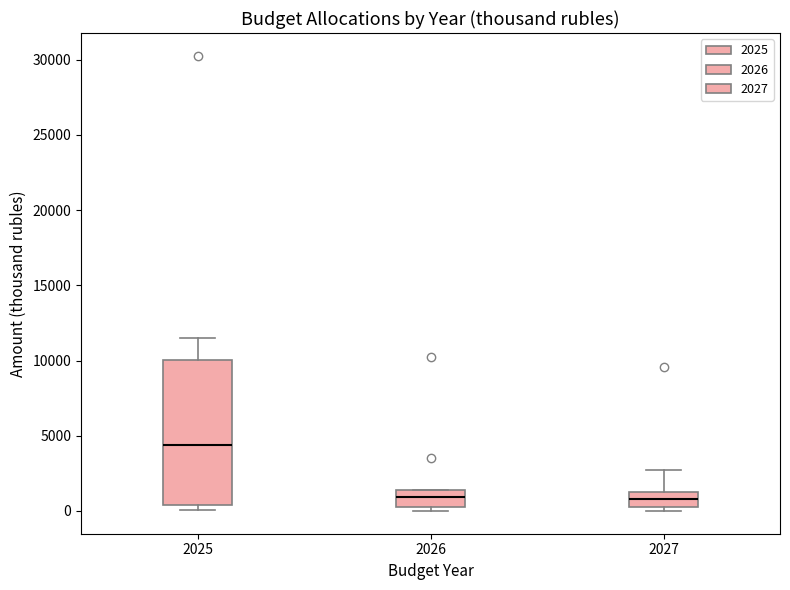

Reading left to right, read every box against the y-axis: the position of its median line, the range the box covers, and the ends of its whiskers. The values are not printed on the chart, so give them approximately, as read against the axis.

2025: median 4500, box 500 to 10000, whiskers 0 to 11500
2026: median 1000, box 0 to 1500, whiskers 0 (just below the box's lower edge) to 1500
2027: median 1000, box 0 to 1500, whiskers 0 (just below the box's lower edge) to 2500